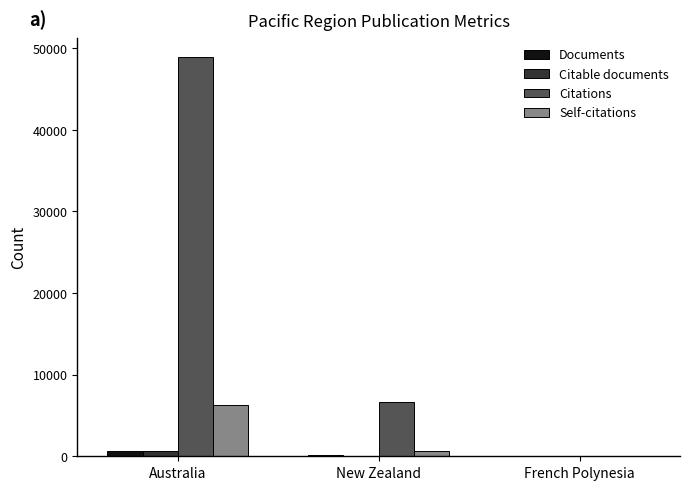

Which series has the widest spread of values?

Citations